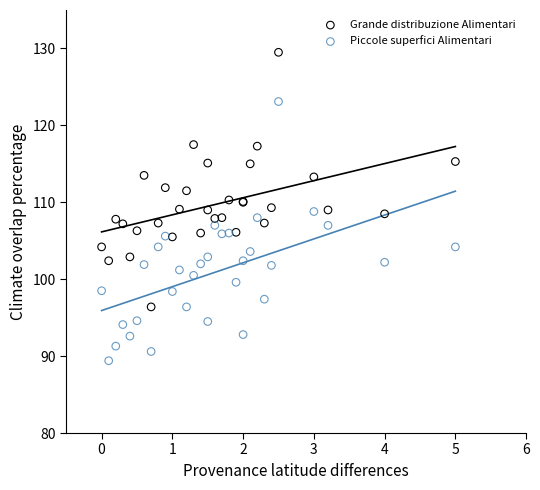

Which series contains the highest Y value?

Grande distribuzione Alimentari